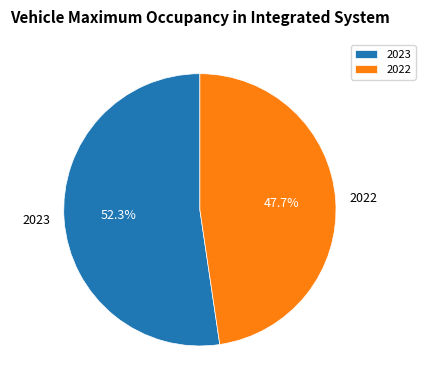

To the nearest percent, what portion does 2022 represent?

48%